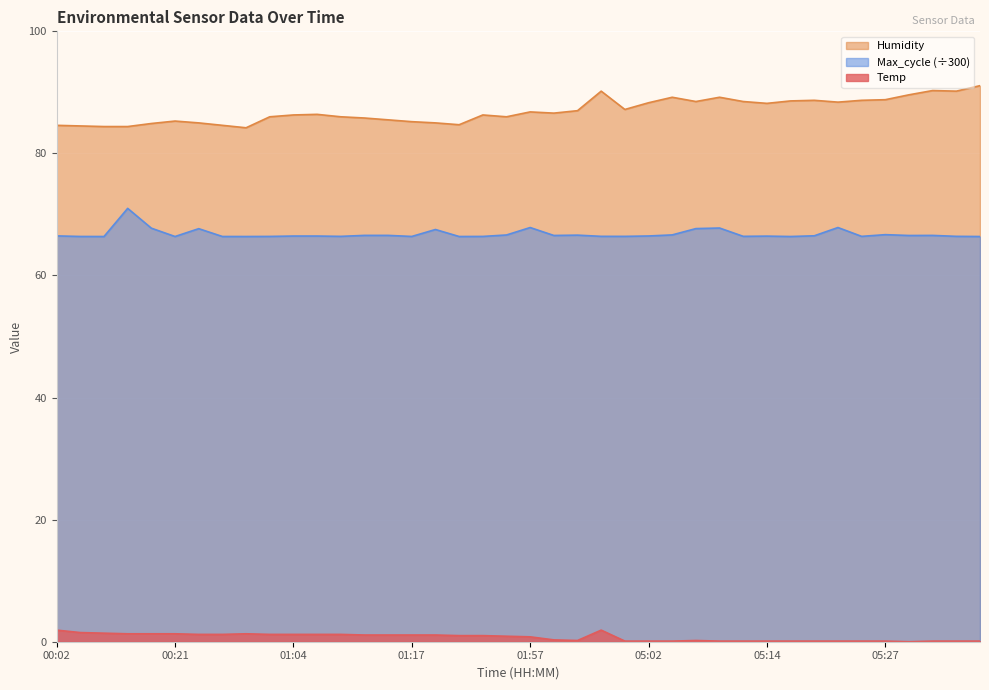

True or false: Humidity and Temp cross at least once.

False